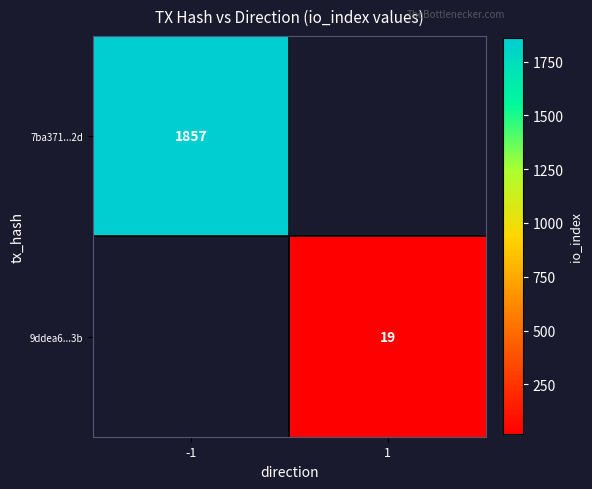

The value of 7ba371...2d at -1 is 3054.8. True or false?

False